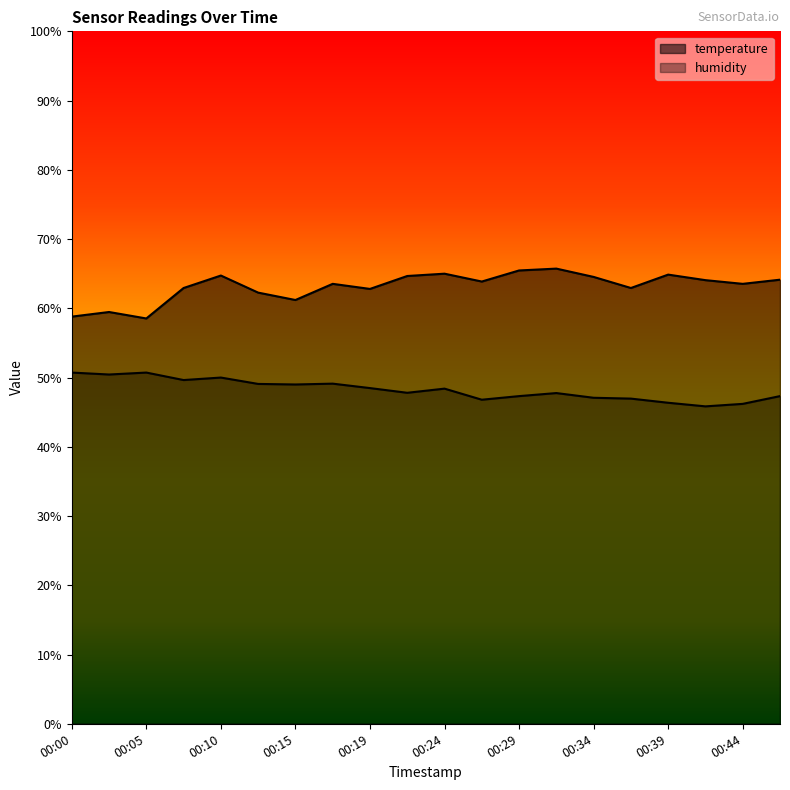

Where is the first local minimum for humidity?

00:02